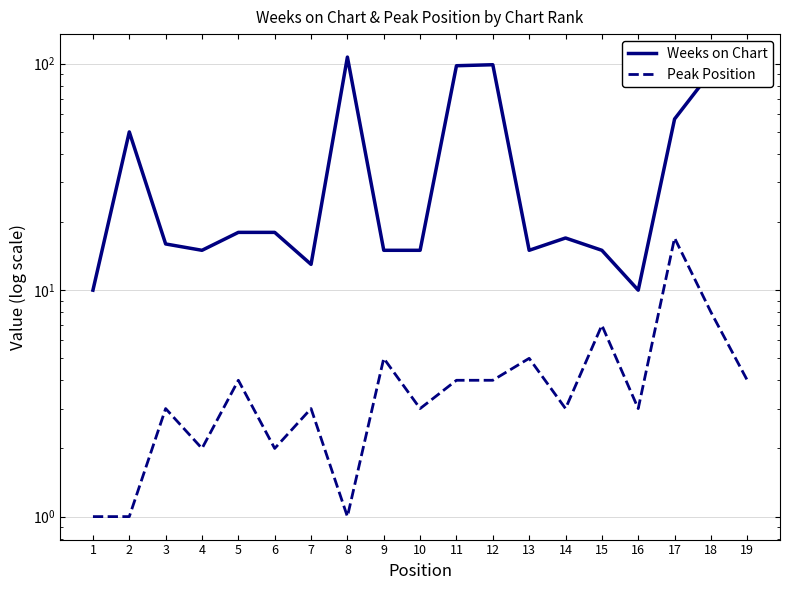

Reading left to right, transcribe all the data shown in this chart.

Weeks on Chart: 1=10	2=50	3=16	4=15	5=18	6=18	7=13	8=107	9=15	10=15	11=98	12=99	13=15	14=17	15=15	16=10	17=57	18=92	19=107
Peak Position: 1=1	2=1	3=3	4=2	5=4	6=2	7=3	8=1	9=5	10=3	11=4	12=4	13=5	14=3	15=7	16=3	17=17	18=8	19=4